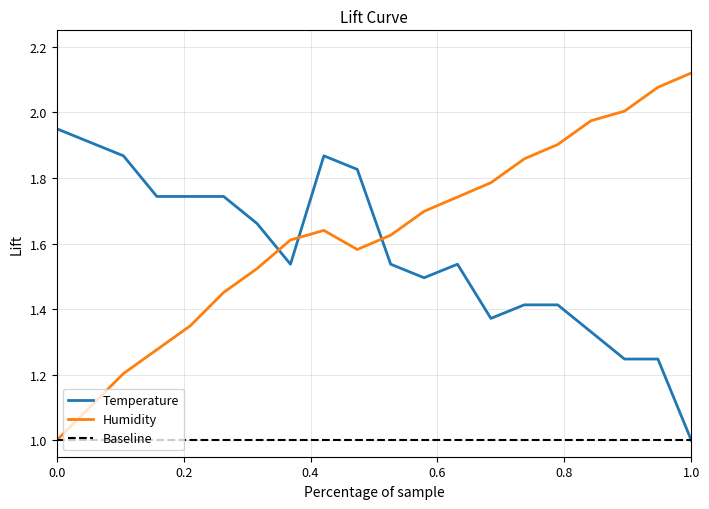

Which series has the largest total across all categories?

Humidity